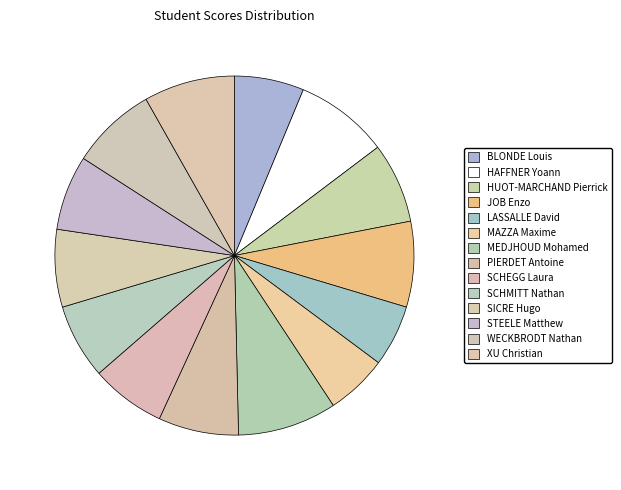

How many slices are in this pie chart?

14